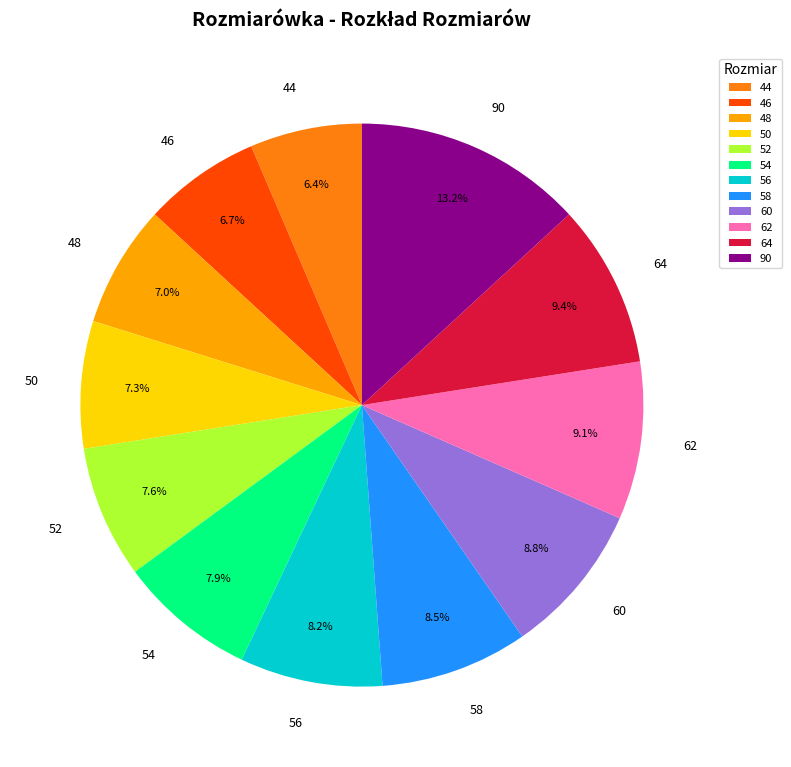

Which category has the biggest portion of the pie?

90